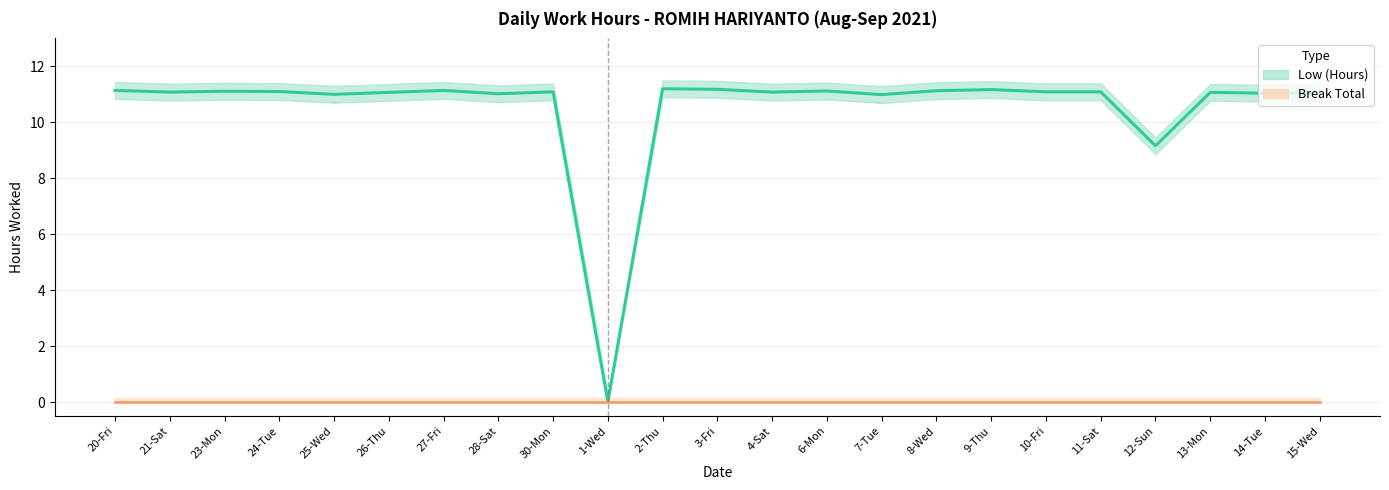

Reading left to right, list all the values displayed in this chart.

Low (Hours): 11.1	11.1	11.1	11.1	11.0	11.1	11.1	11.0	11.1	0.0	11.2	11.2	11.1	11.1	11.0	11.1	11.2	11.1	11.1	9.2	11.1	11.0	11.1
Break Total: 0.0	0.0	0.0	0.0	0.0	0.0	0.0	0.0	0.0	0.0	0.0	0.0	0.0	0.0	0.0	0.0	0.0	0.0	0.0	0.0	0.0	0.0	0.0